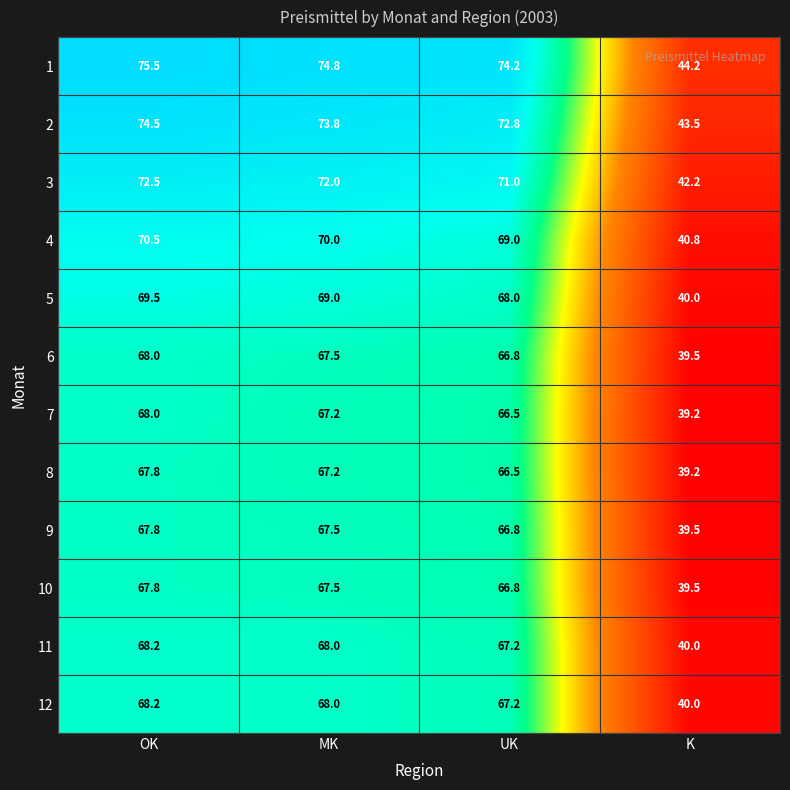

What is the average value of the 12 series?

60.9